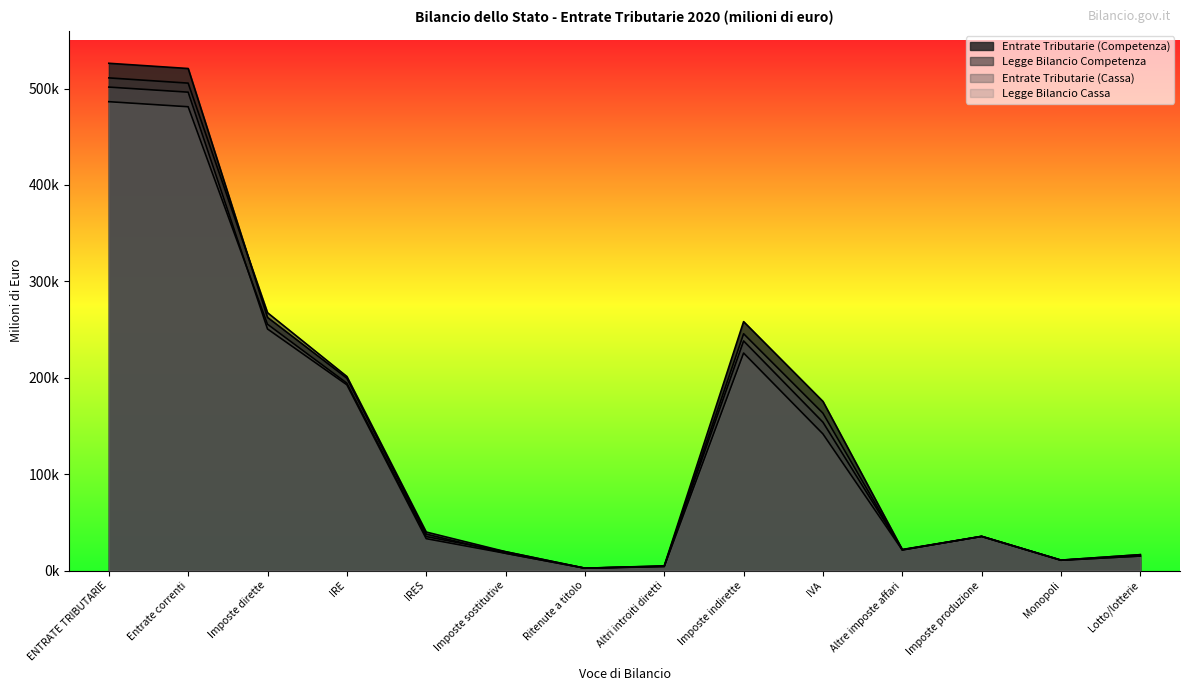

What are all the series names shown in the legend?

Entrate Tributarie (Competenza), Legge Bilancio Competenza, Entrate Tributarie (Cassa), Legge Bilancio Cassa